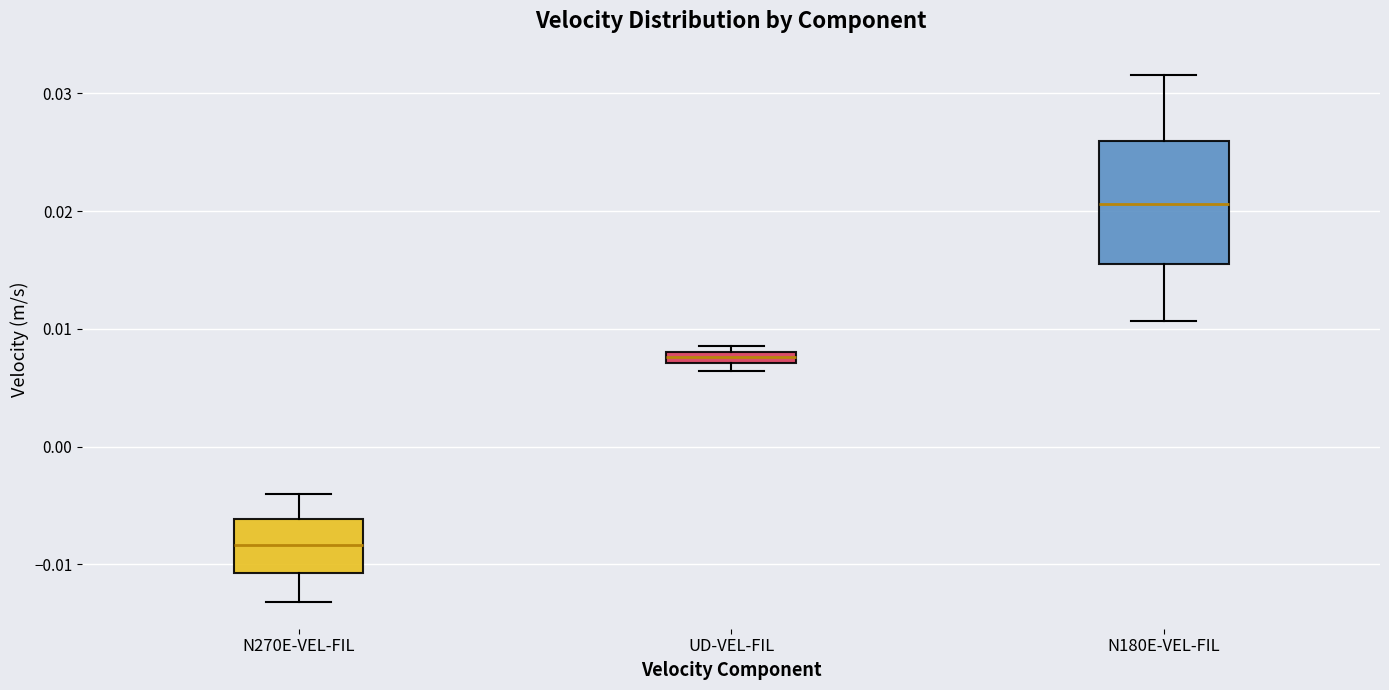

Comparing the boxes themselves (not the whiskers), which one is the tallest?

N180E-VEL-FIL